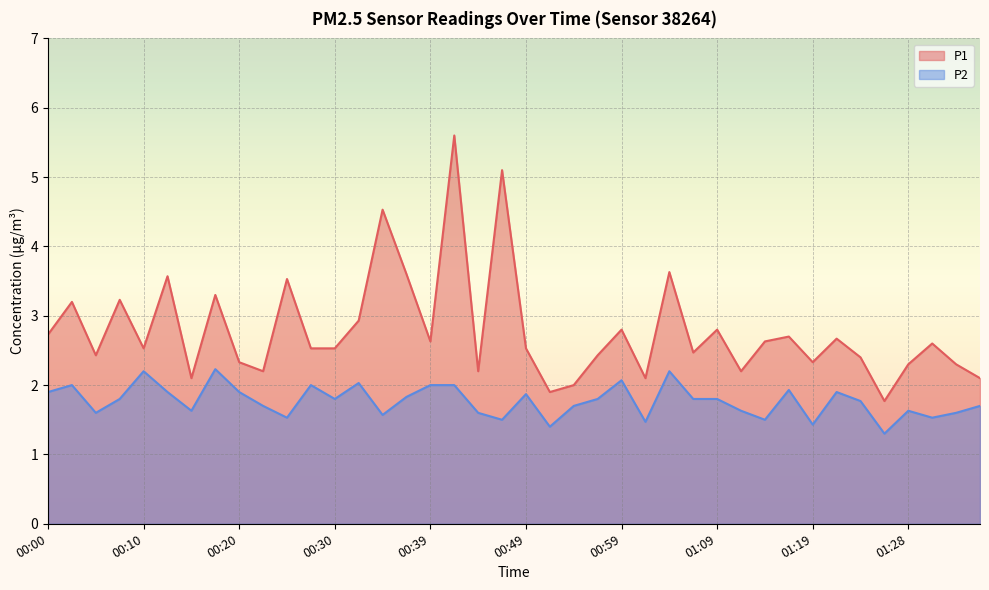

What is the greatest value displayed?

5.6